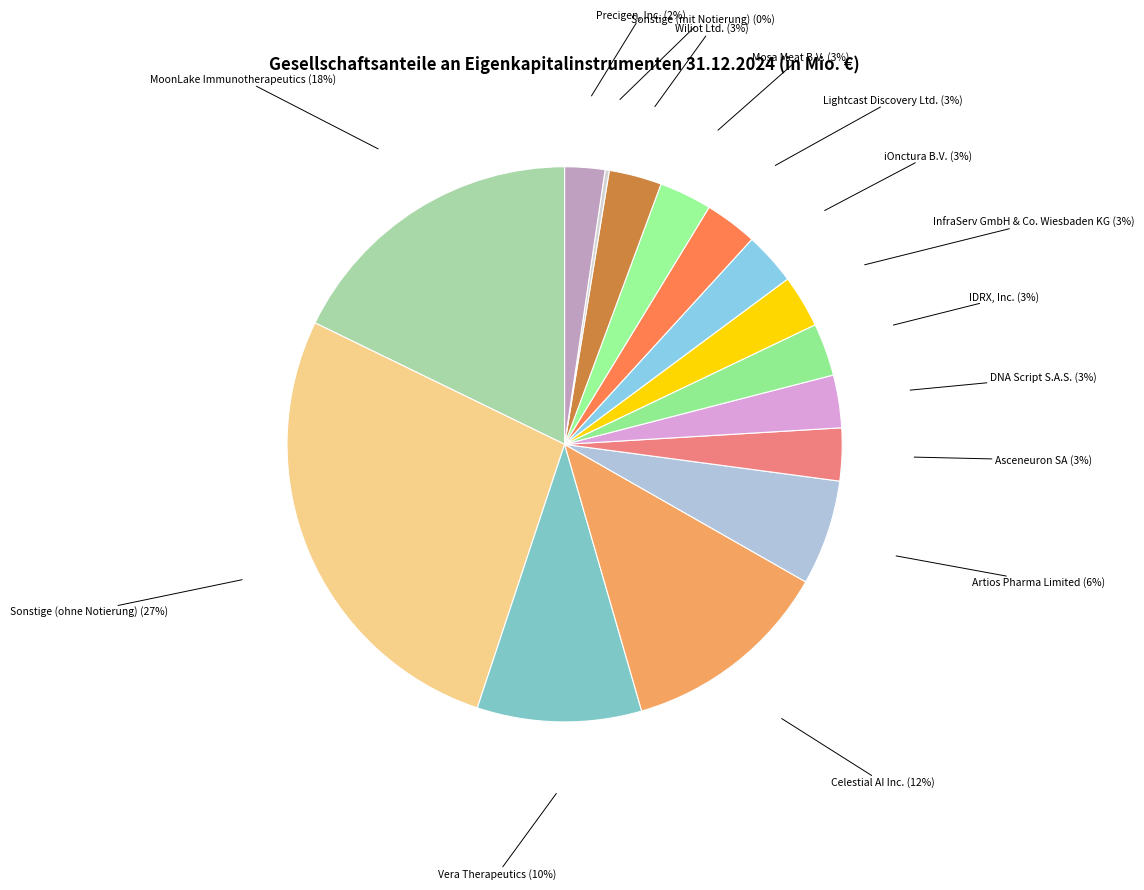

To the nearest percent, what is the difference between the largest and smallest slice percentages?

27%